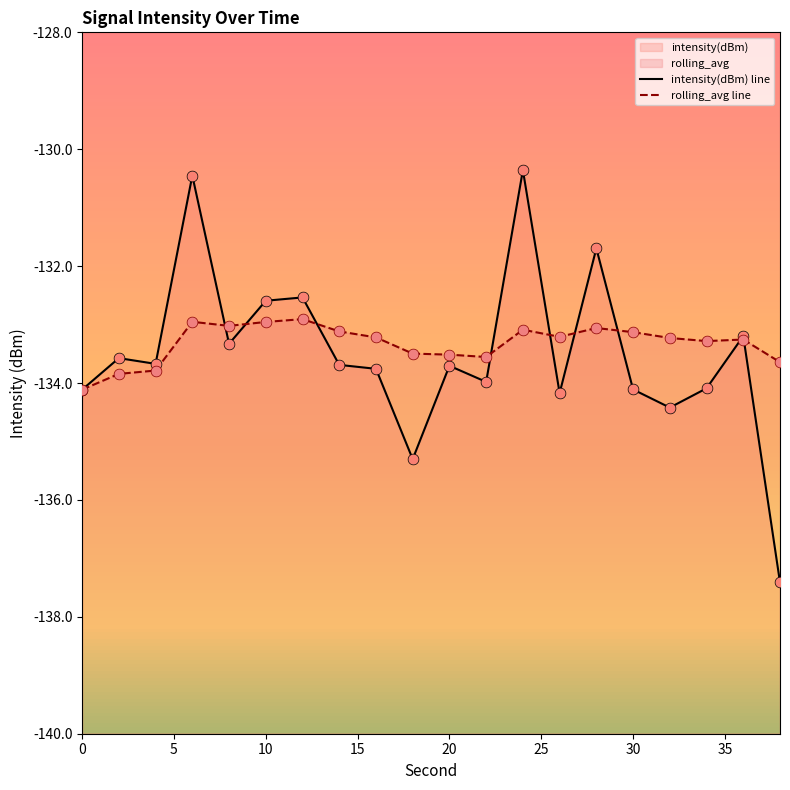

What is the total value across all series at 0?

-268.2